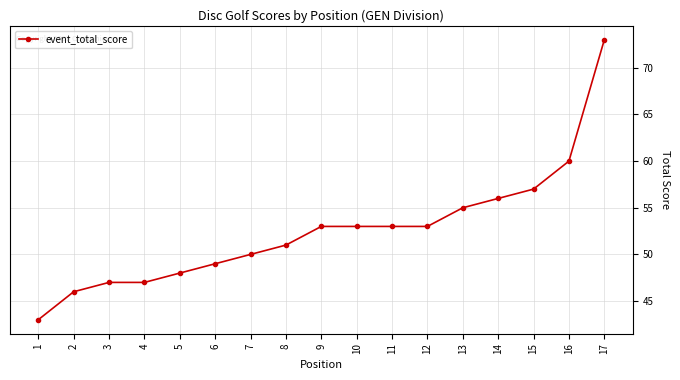

True or false: the data shows 53 at 10.

True